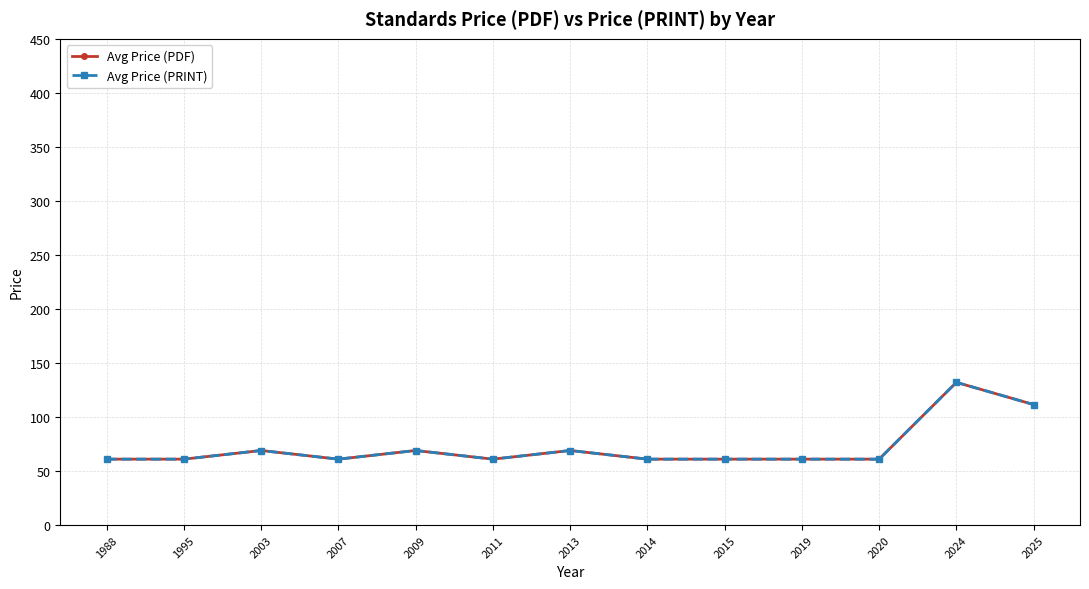

At which label does Avg Price (PDF) reach its peak?

2024